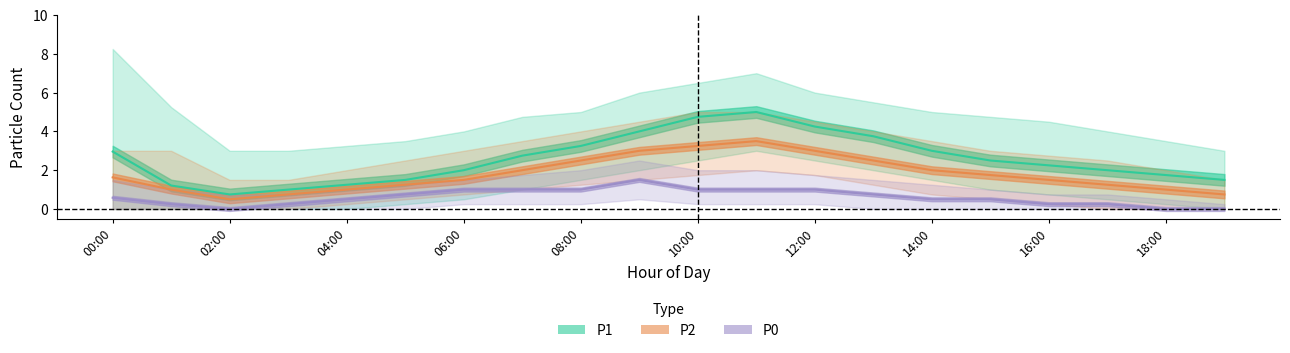

How many values in the P1 series are below 2?

7